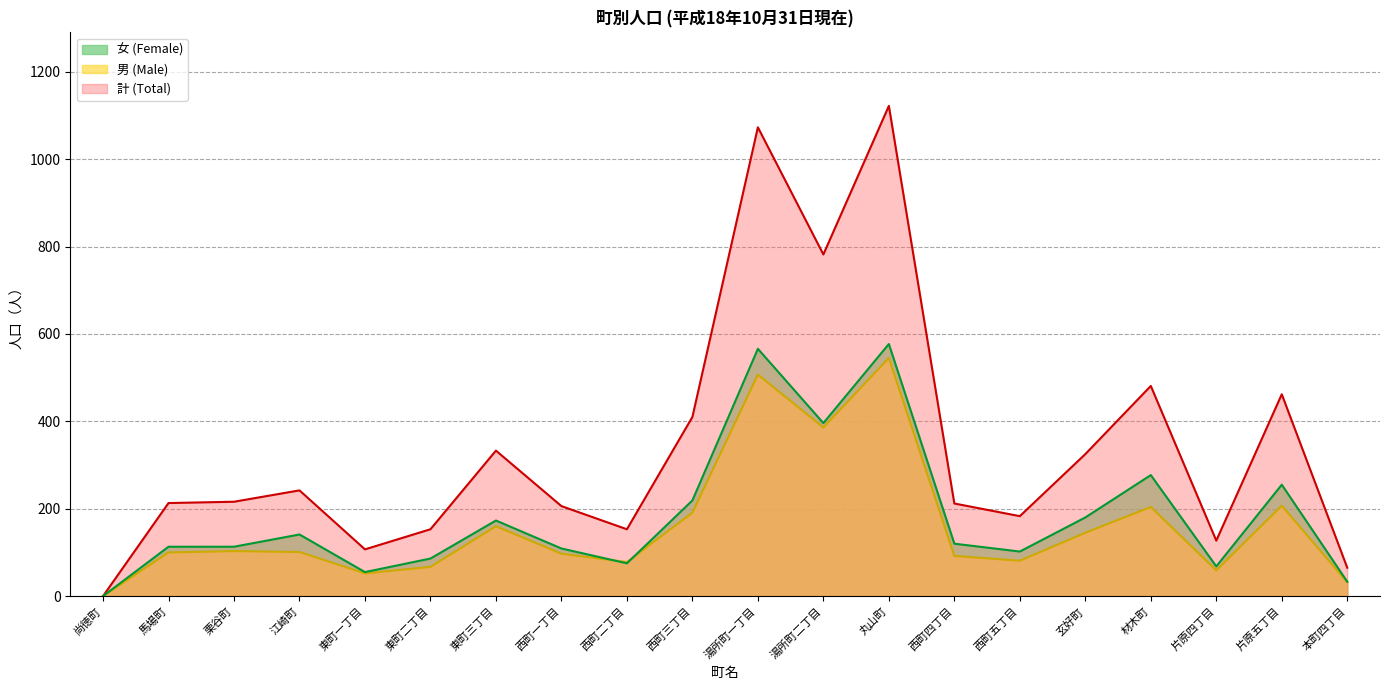

Reading right to left, what are all the values shown in this chart?

計 (Total): 本町四丁目=65	片原五丁目=462	片原四丁目=127	材木町=481	玄好町=325	西町五丁目=183	西町四丁目=212	丸山町=1122	湯所町二丁目=782	湯所町一丁目=1073	西町三丁目=410	西町二丁目=153	西町一丁目=206	東町三丁目=333	東町二丁目=153	東町一丁目=107	江崎町=242	栗谷町=216	馬場町=213	尚徳町=0
男 (Male): 本町四丁目=32	片原五丁目=207	片原四丁目=59	材木町=204	玄好町=145	西町五丁目=81	西町四丁目=92	丸山町=545	湯所町二丁目=386	湯所町一丁目=507	西町三丁目=191	西町二丁目=78	西町一丁目=97	東町三丁目=160	東町二丁目=67	東町一丁目=52	江崎町=101	栗谷町=103	馬場町=100	尚徳町=0
女 (Female): 本町四丁目=33	片原五丁目=255	片原四丁目=68	材木町=277	玄好町=180	西町五丁目=102	西町四丁目=120	丸山町=577	湯所町二丁目=396	湯所町一丁目=566	西町三丁目=219	西町二丁目=75	西町一丁目=109	東町三丁目=173	東町二丁目=86	東町一丁目=55	江崎町=141	栗谷町=113	馬場町=113	尚徳町=0